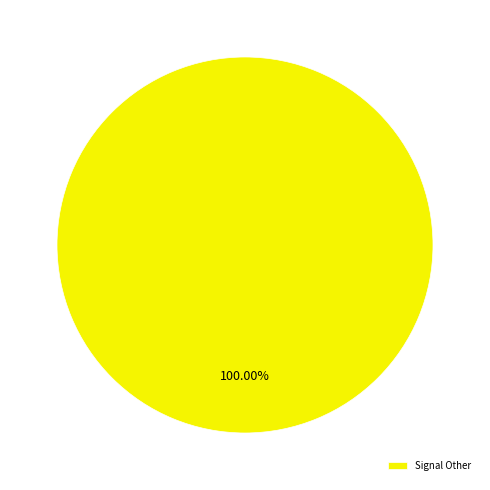

Does any single category account for the majority?

Yes